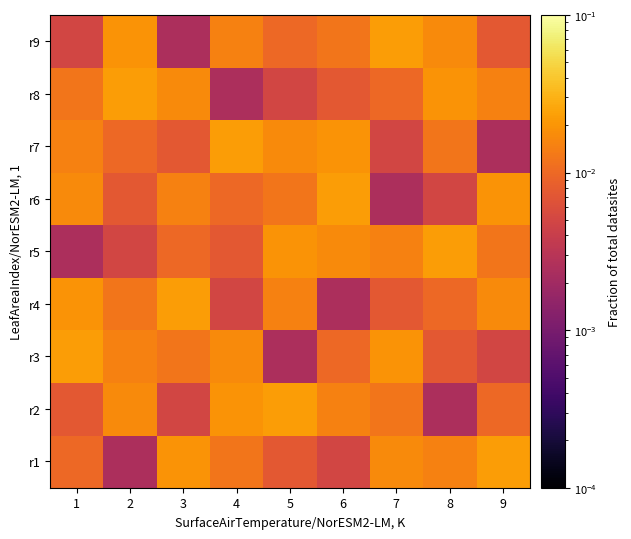

At which category is the sum across all series the highest?

1